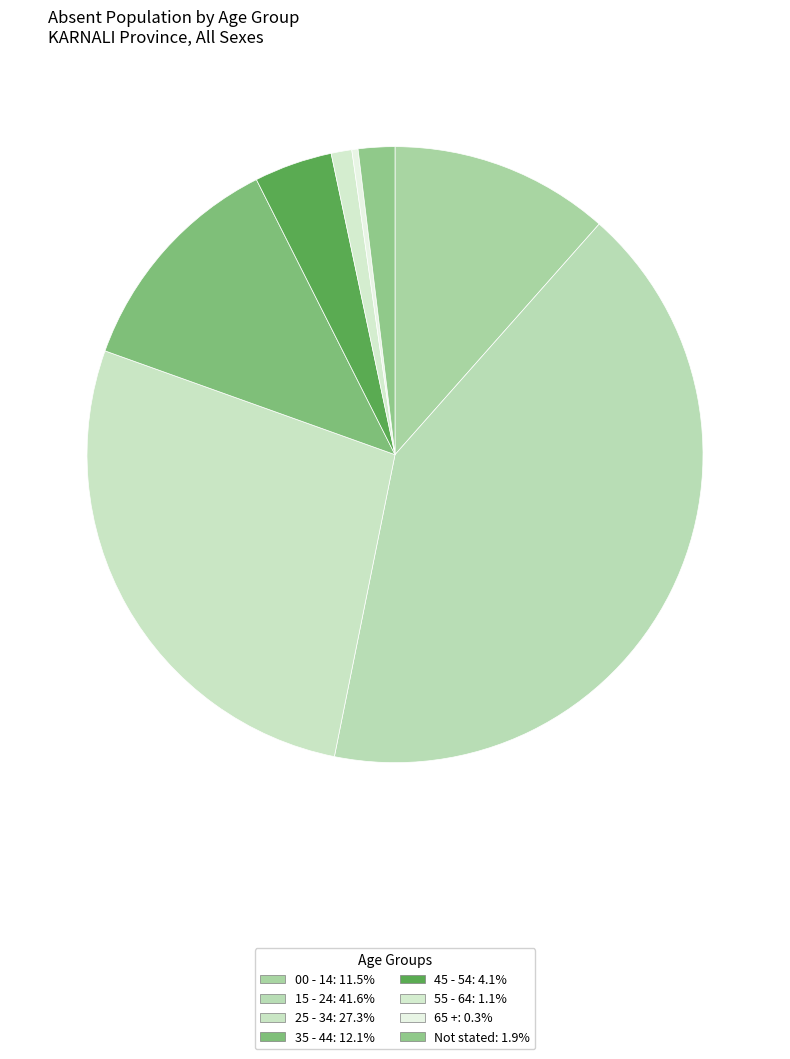

Is there any slice that represents more than half of the pie?

No